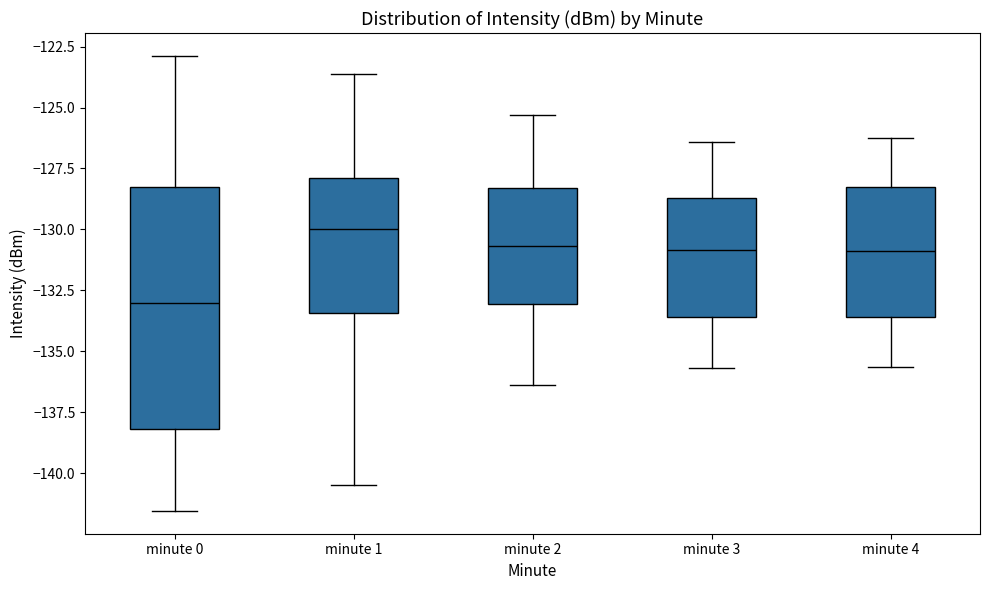

Reading left to right, transcribe this box plot: for each box, give where its median line is, the range the box spans, and where its two whiskers end, as read against the y-axis. The values are not printed on the chart, so give them approximately, as read against the axis.

minute 0: median -133.0, box -138.0 to -128.5, whiskers -141.5 to -123.0
minute 1: median -130.0, box -133.5 to -128.0, whiskers -140.5 to -123.5
minute 2: median -130.5, box -133.0 to -128.5, whiskers -136.5 to -125.5
minute 3: median -131.0, box -133.5 to -128.5, whiskers -135.5 to -126.5
minute 4: median -131.0, box -133.5 to -128.5, whiskers -135.5 to -126.0